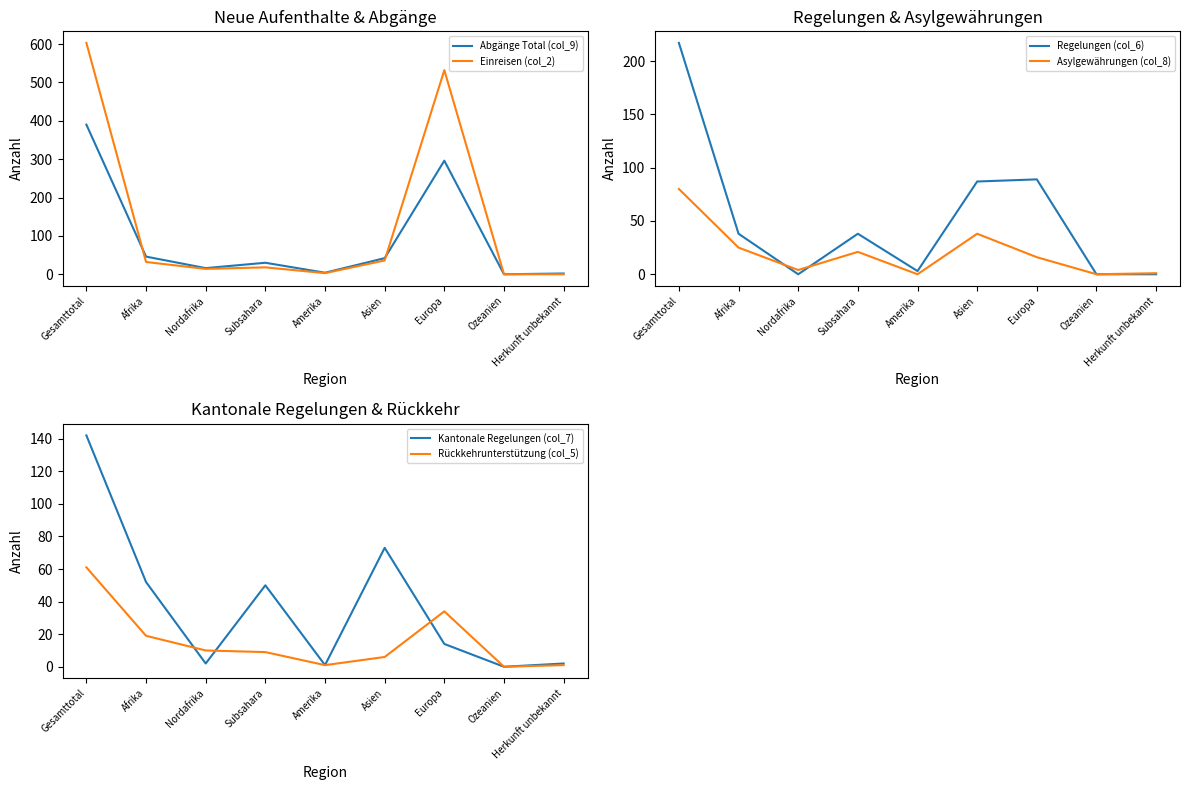

Rank the categories by Regelungen (col_6) value from lowest to highest.

Nordafrika, Ozeanien, Herkunft unbekannt, Amerika, Afrika, Subsahara, Asien, Europa, Gesamttotal